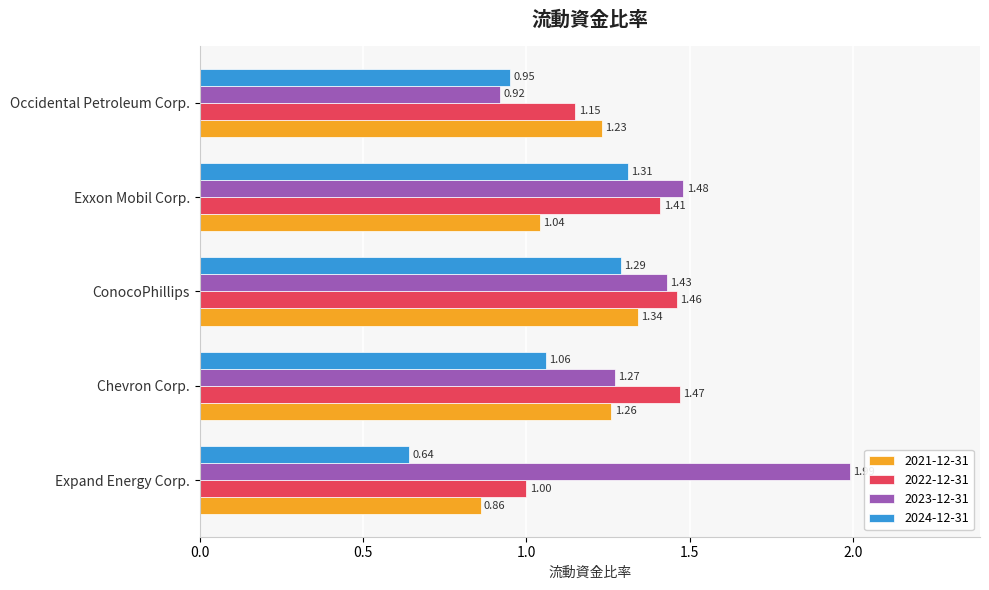

What is the difference between the maximum and minimum values in the 2022-12-31 series?

0.5